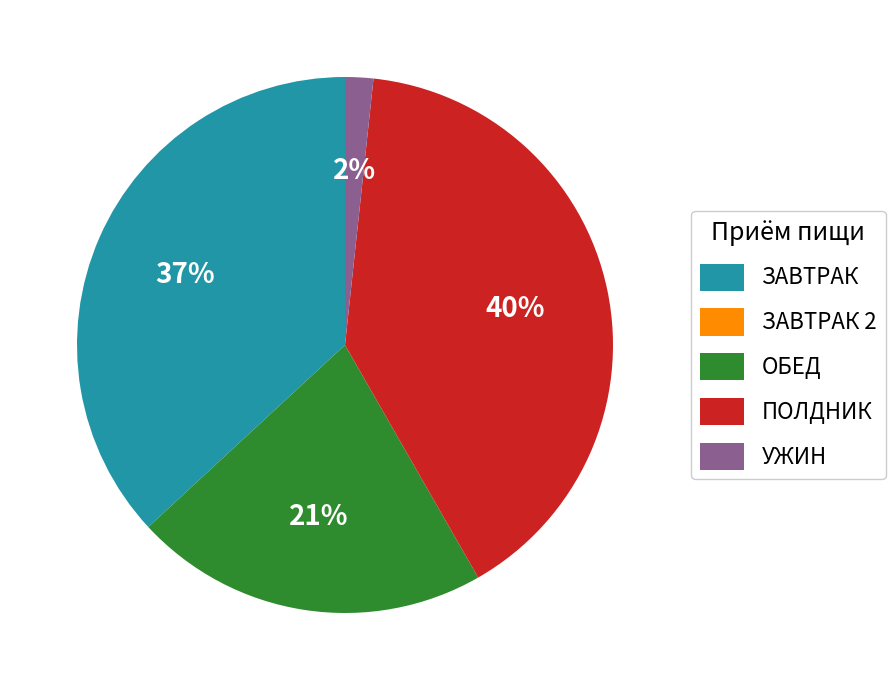

To the nearest percent, what portion does ЗАВТРАК represent?

37%